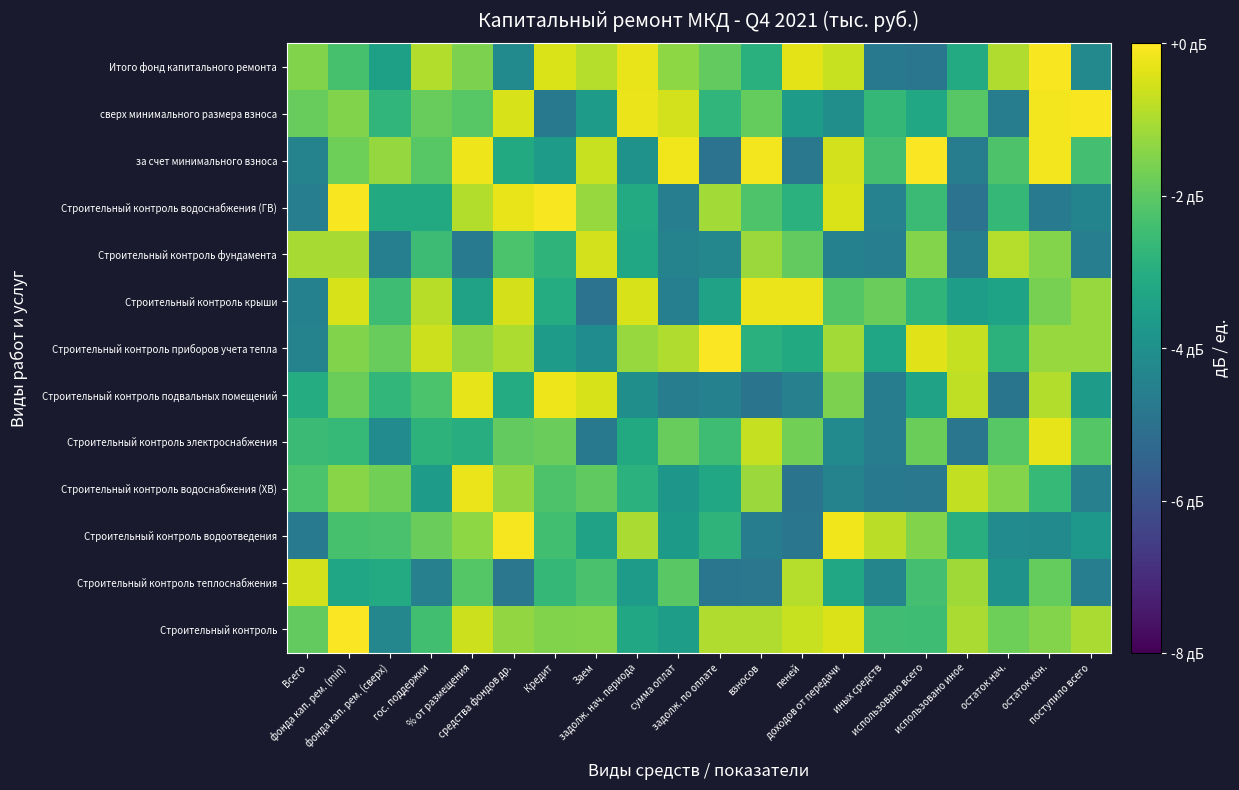

Reading right to left, extract all data points from this chart.

Строительный контроль: поступило всего=-1.0	остаток кон.=-1.5	остаток нач.=-1.8	использовано иное=-1.0	использовано всего=-2.5	иных средств=-2.4	доходов от передачи=-0.4	пеней=-0.7	взносов=-0.9	задолж. по оплате=-1.0	сумма оплат=-3.5	задолж. нач. периода=-3.2	Заем=-1.5	Кредит=-1.5	средства фондов др.=-1.3	% от размещения=-0.6	гос. поддержки=-2.4	фонда кап. рем. (сверх)=-4.3	фонда кап. рем. (min)=-0.0	Всего=-1.9
Строительный контроль теплоснабжения: поступило всего=-4.6	остаток кон.=-1.9	остаток нач.=-3.9	использовано иное=-1.2	использовано всего=-2.4	иных средств=-4.4	доходов от передачи=-3.2	пеней=-0.9	взносов=-4.8	задолж. по оплате=-4.8	сумма оплат=-2.0	задолж. нач. периода=-3.6	Заем=-2.3	Кредит=-2.7	средства фондов др.=-4.8	% от размещения=-2.1	гос. поддержки=-4.5	фонда кап. рем. (сверх)=-3.1	фонда кап. рем. (min)=-3.3	Всего=-0.5
Строительный контроль водоотведения: поступило всего=-3.7	остаток кон.=-4.2	остаток нач.=-4.1	использовано иное=-3.0	использовано всего=-1.5	иных средств=-0.8	доходов от передачи=-0.2	пеней=-4.9	взносов=-4.6	задолж. по оплате=-2.8	сумма оплат=-3.6	задолж. нач. периода=-1.0	Заем=-3.4	Кредит=-2.4	средства фондов др.=-0.1	% от размещения=-1.4	гос. поддержки=-1.8	фонда кап. рем. (сверх)=-2.3	фонда кап. рем. (min)=-2.3	Всего=-4.7
Строительный контроль водоснабжения (ХВ): поступило всего=-4.5	остаток кон.=-2.6	остаток нач.=-1.5	использовано иное=-0.7	использовано всего=-4.8	иных средств=-4.8	доходов от передачи=-4.4	пеней=-4.9	взносов=-1.2	задолж. по оплате=-3.2	сумма оплат=-3.8	задолж. нач. периода=-2.9	Заем=-1.9	Кредит=-2.2	средства фондов др.=-1.3	% от размещения=-0.2	гос. поддержки=-3.6	фонда кап. рем. (сверх)=-1.7	фонда кап. рем. (min)=-1.4	Всего=-2.3
Строительный контроль электроснабжения: поступило всего=-2.1	остаток кон.=-0.3	остаток нач.=-2.1	использовано иное=-4.9	использовано всего=-1.8	иных средств=-4.6	доходов от передачи=-4.2	пеней=-1.7	взносов=-0.7	задолж. по оплате=-2.5	сумма оплат=-1.9	задолж. нач. периода=-3.1	Заем=-4.8	Кредит=-1.8	средства фондов др.=-1.9	% от размещения=-3.0	гос. поддержки=-2.8	фонда кап. рем. (сверх)=-4.1	фонда кап. рем. (min)=-2.6	Всего=-2.5
Строительный контроль подвальных помещений: поступило всего=-3.6	остаток кон.=-0.9	остаток нач.=-4.9	использовано иное=-0.8	использовано всего=-3.4	иных средств=-4.6	доходов от передачи=-1.6	пеней=-4.5	взносов=-4.9	задолж. по оплате=-4.5	сумма оплат=-4.7	задолж. нач. периода=-4.0	Заем=-0.5	Кредит=-0.2	средства фондов др.=-3.1	% от размещения=-0.3	гос. поддержки=-2.3	фонда кап. рем. (сверх)=-2.7	фонда кап. рем. (min)=-1.8	Всего=-3.1
Строительный контроль приборов учета тепла: поступило всего=-1.2	остаток кон.=-1.2	остаток нач.=-2.9	использовано иное=-0.7	использовано всего=-0.3	иных средств=-3.3	доходов от передачи=-1.1	пеней=-3.1	взносов=-2.9	задолж. по оплате=-0.0	сумма оплат=-1.0	задолж. нач. периода=-1.2	Заем=-4.1	Кредит=-3.6	средства фондов др.=-1.0	% от размещения=-1.3	гос. поддержки=-0.6	фонда кап. рем. (сверх)=-1.9	фонда кап. рем. (min)=-1.5	Всего=-4.4
Строительный контроль крыши: поступило всего=-1.2	остаток кон.=-1.6	остаток нач.=-3.4	использовано иное=-3.5	использовано всего=-2.8	иных средств=-1.8	доходов от передачи=-2.1	пеней=-0.2	взносов=-0.2	задолж. по оплате=-3.4	сумма оплат=-4.5	задолж. нач. периода=-0.5	Заем=-4.9	Кредит=-3.1	средства фондов др.=-0.5	% от размещения=-3.4	гос. поддержки=-0.9	фонда кап. рем. (сверх)=-2.5	фонда кап. рем. (min)=-0.5	Всего=-4.5
Строительный контроль фундамента: поступило всего=-4.6	остаток кон.=-1.5	остаток нач.=-0.9	использовано иное=-4.6	использовано всего=-1.5	иных средств=-4.6	доходов от передачи=-4.5	пеней=-1.9	взносов=-1.2	задолж. по оплате=-4.3	сумма оплат=-4.4	задолж. нач. периода=-3.2	Заем=-0.6	Кредит=-2.8	средства фондов др.=-2.3	% от размещения=-4.7	гос. поддержки=-2.5	фонда кап. рем. (сверх)=-4.5	фонда кап. рем. (min)=-1.1	Всего=-1.0
Строительный контроль водоснабжения (ГВ): поступило всего=-4.4	остаток кон.=-4.7	остаток нач.=-2.7	использовано иное=-4.9	использовано всего=-2.5	иных средств=-4.4	доходов от передачи=-0.5	пеней=-2.9	взносов=-2.2	задолж. по оплате=-1.1	сумма оплат=-4.6	задолж. нач. периода=-3.1	Заем=-1.2	Кредит=-0.1	средства фондов др.=-0.3	% от размещения=-0.9	гос. поддержки=-3.1	фонда кап. рем. (сверх)=-3.1	фонда кап. рем. (min)=-0.1	Всего=-4.6
за счет минимального взноса: поступило всего=-2.4	остаток кон.=-0.2	остаток нач.=-2.2	использовано иное=-4.6	использовано всего=-0.0	иных средств=-2.4	доходов от передачи=-0.5	пеней=-4.8	взносов=-0.2	задолж. по оплате=-4.9	сумма оплат=-0.2	задолж. нач. периода=-3.9	Заем=-0.7	Кредит=-3.6	средства фондов др.=-3.1	% от размещения=-0.2	гос. поддержки=-2.1	фонда кап. рем. (сверх)=-1.3	фонда кап. рем. (min)=-1.8	Всего=-4.4
сверх минимального размера взноса: поступило всего=-0.1	остаток кон.=-0.1	остаток нач.=-4.6	использовано иное=-2.1	использовано всего=-3.2	иных средств=-2.7	доходов от передачи=-4.1	пеней=-3.6	взносов=-1.9	задолж. по оплате=-2.7	сумма оплат=-0.5	задолж. нач. периода=-0.2	Заем=-3.6	Кредит=-4.8	средства фондов др.=-0.5	% от размещения=-2.1	гос. поддержки=-1.9	фонда кап. рем. (сверх)=-2.7	фонда кап. рем. (min)=-1.5	Всего=-1.9
Итого фонд капитального ремонта: поступило всего=-4.2	остаток кон.=-0.1	остаток нач.=-0.9	использовано иное=-3.1	использовано всего=-4.9	иных средств=-4.8	доходов от передачи=-0.7	пеней=-0.3	взносов=-2.9	задолж. по оплате=-1.9	сумма оплат=-1.4	задолж. нач. периода=-0.3	Заем=-0.9	Кредит=-0.4	средства фондов др.=-4.2	% от размещения=-1.6	гос. поддержки=-0.9	фонда кап. рем. (сверх)=-3.5	фонда кап. рем. (min)=-2.3	Всего=-1.5